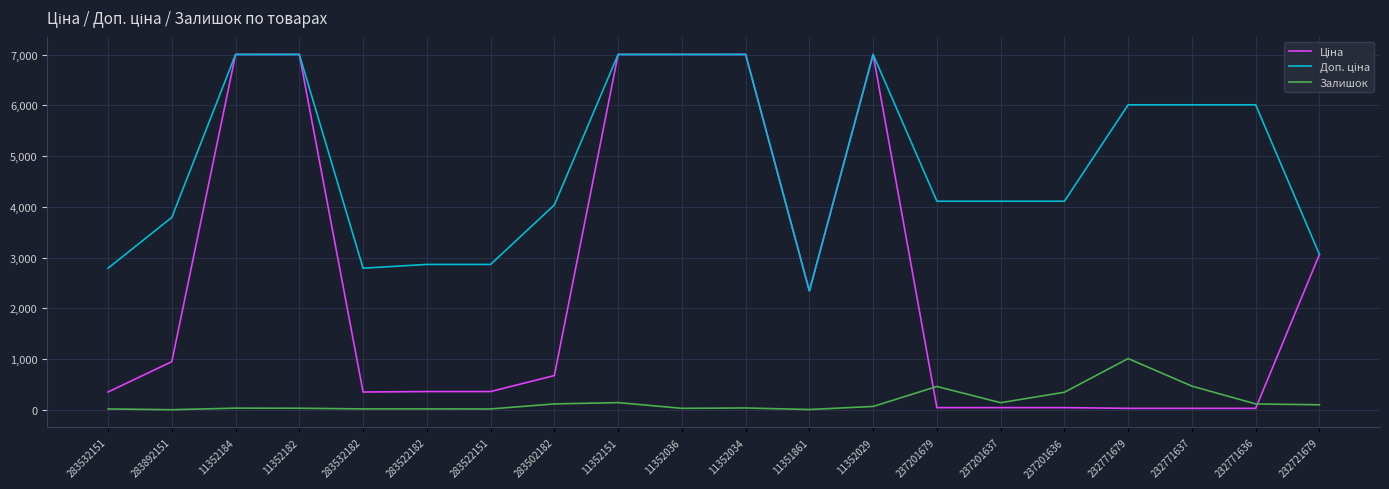

Which category has the highest value in the Залишок series?

232771679